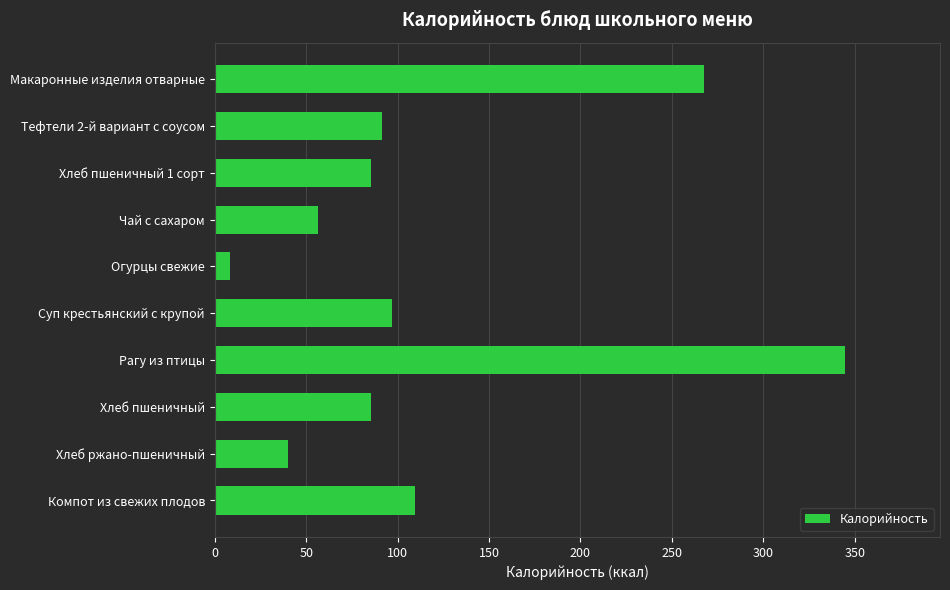

What is the change in value from Хлеб пшеничный 1 сорт to Огурцы свежие?

-77.0